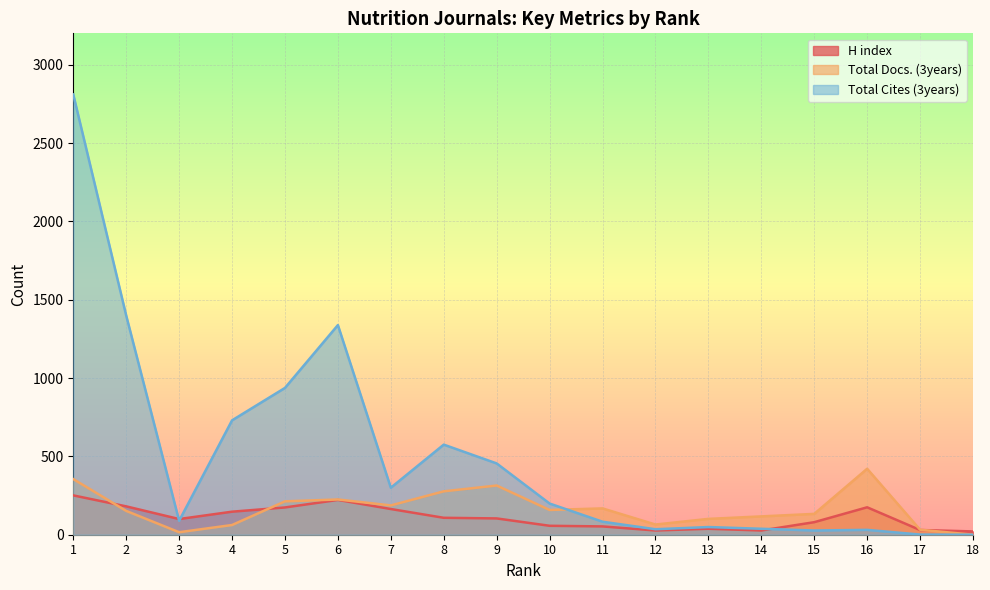

At which label does Total Docs. (3years) reach its minimum?

18